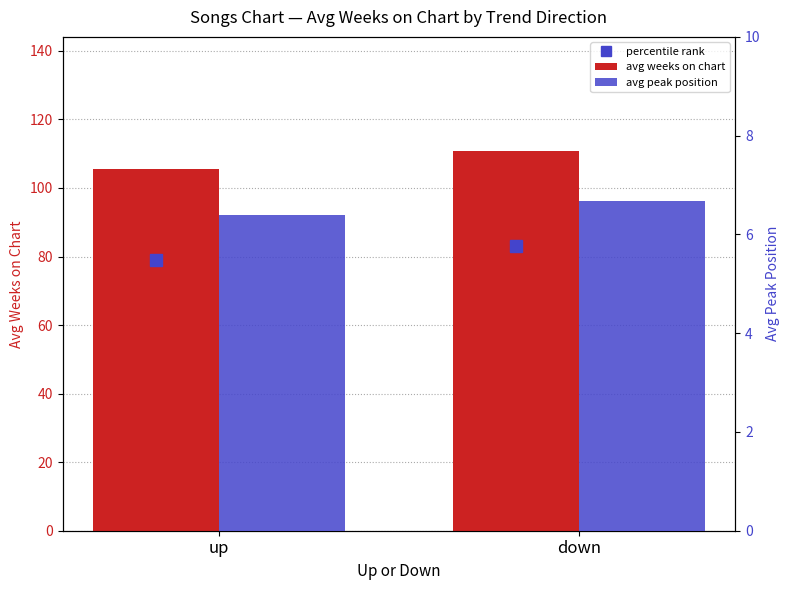

What is the minimum value shown in the chart?

6.4